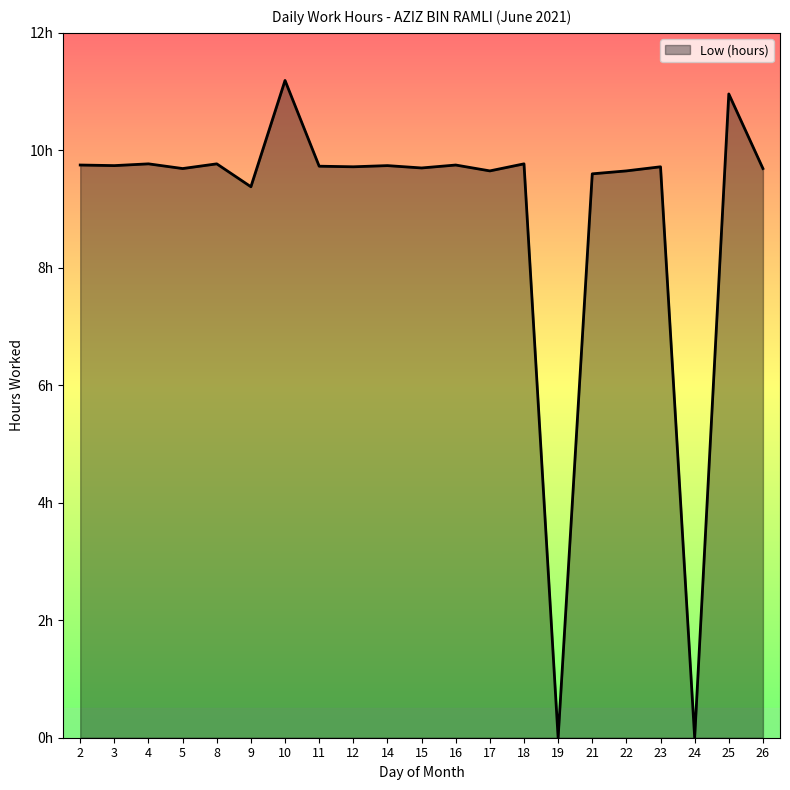

What is the approximate value at 4?

9.8